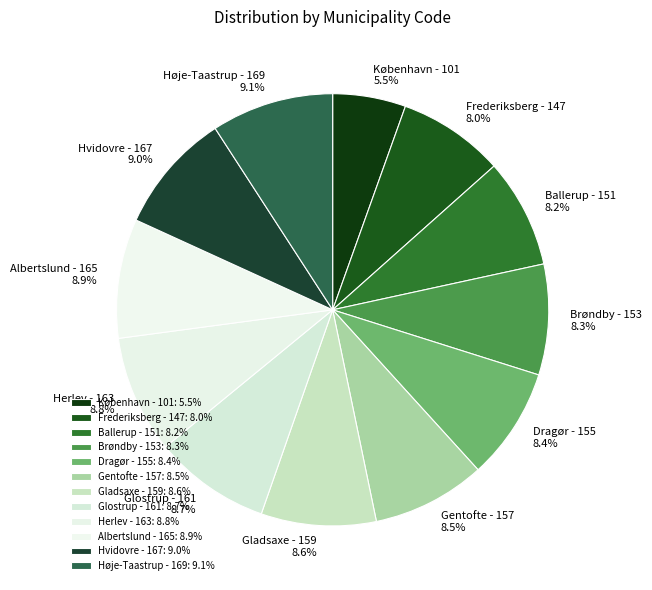

What is the ratio of the value at Dragør - 155 to the value at Hvidovre - 167?

0.9